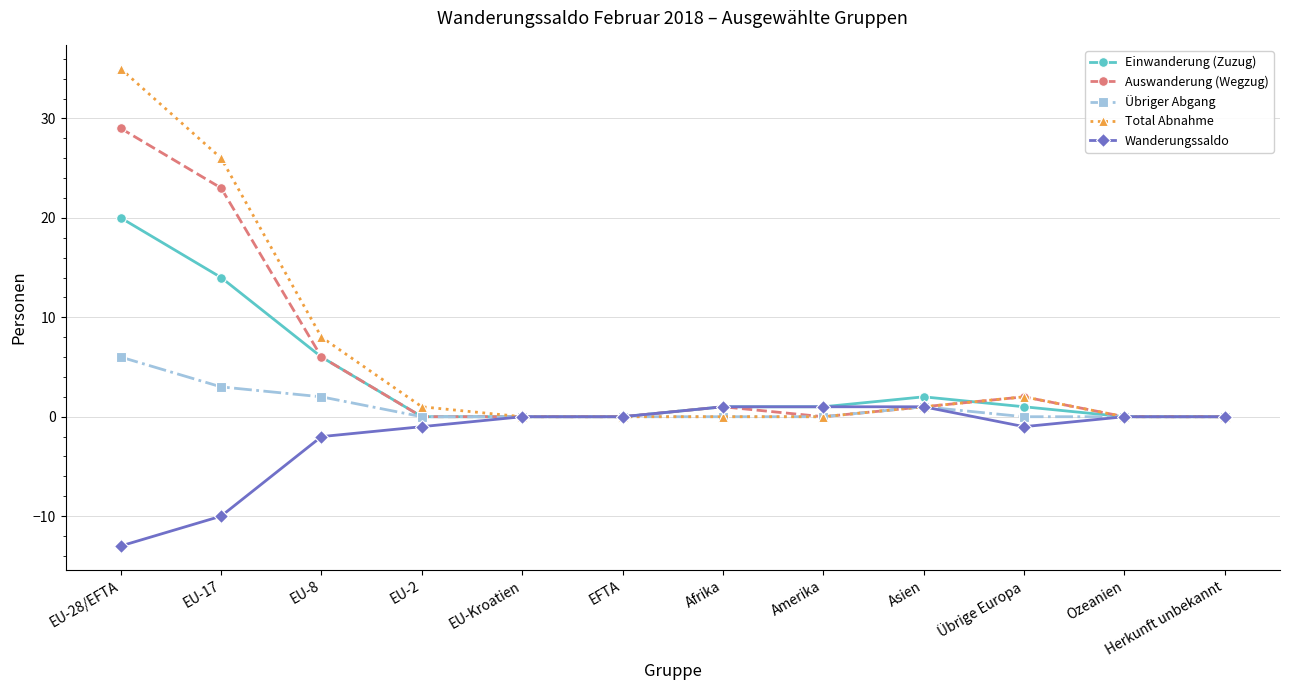

At which category is the sum across all series the highest?

EU-28/EFTA